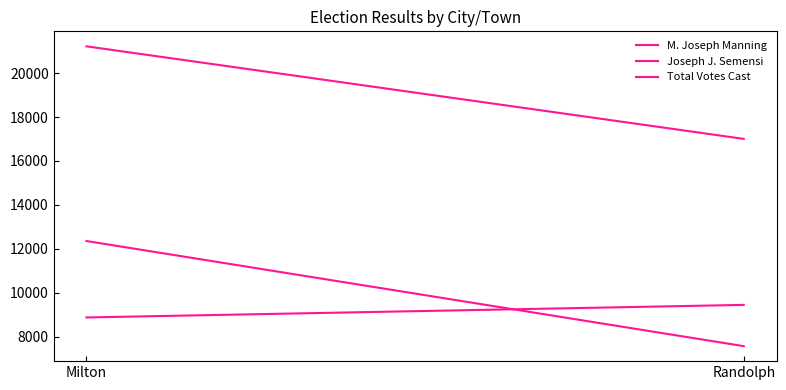

What is the sum of all M. Joseph Manning values?

19916